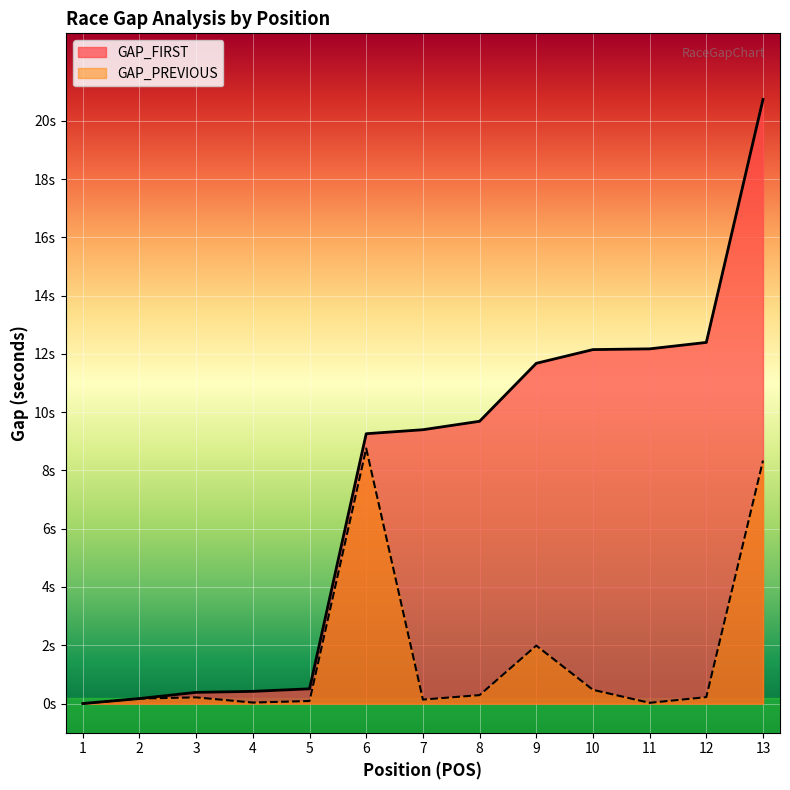

What is the approximate value of GAP_FIRST at 11?

12.2